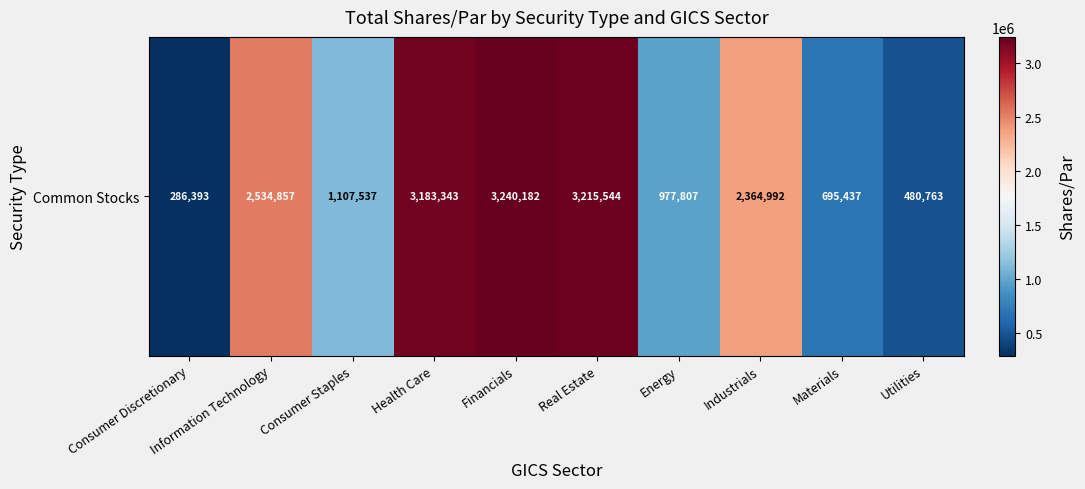

List the labels in order of value, smallest first.

Consumer Discretionary, Utilities, Materials, Energy, Consumer Staples, Industrials, Information Technology, Health Care, Real Estate, Financials